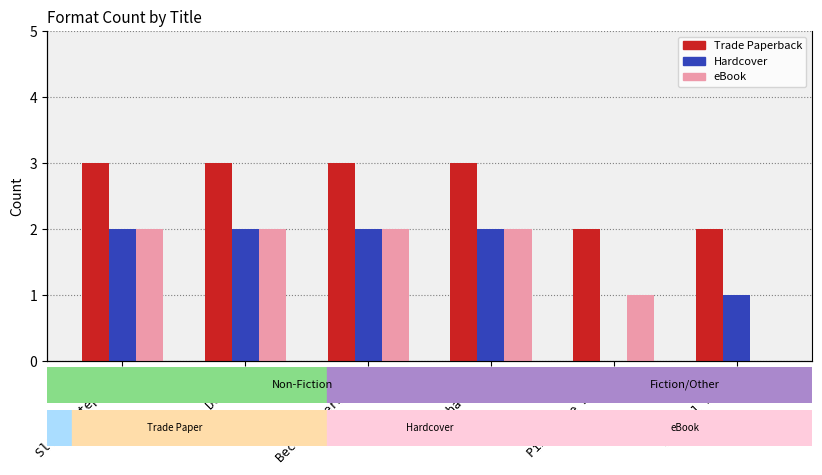

Count the number of categories in the chart.

6